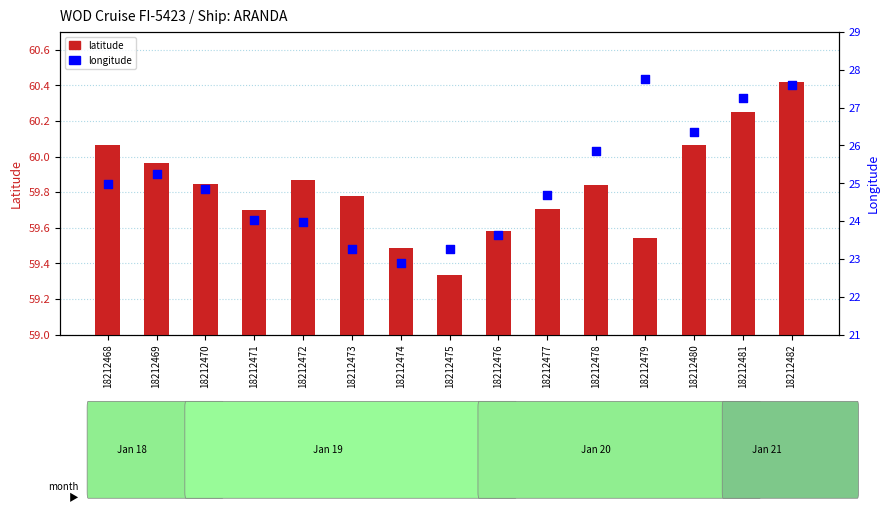

Which series reaches the minimum Y coordinate?

LONGITUDE